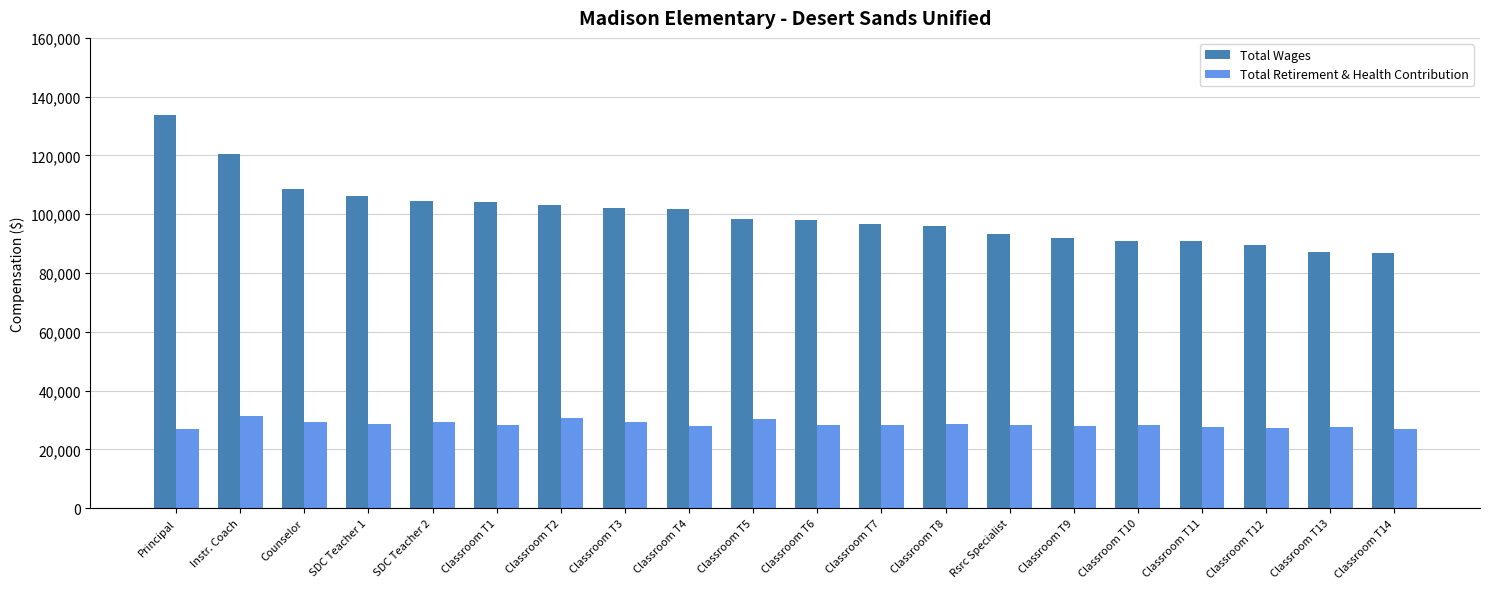

How many groups of bars are there?

20